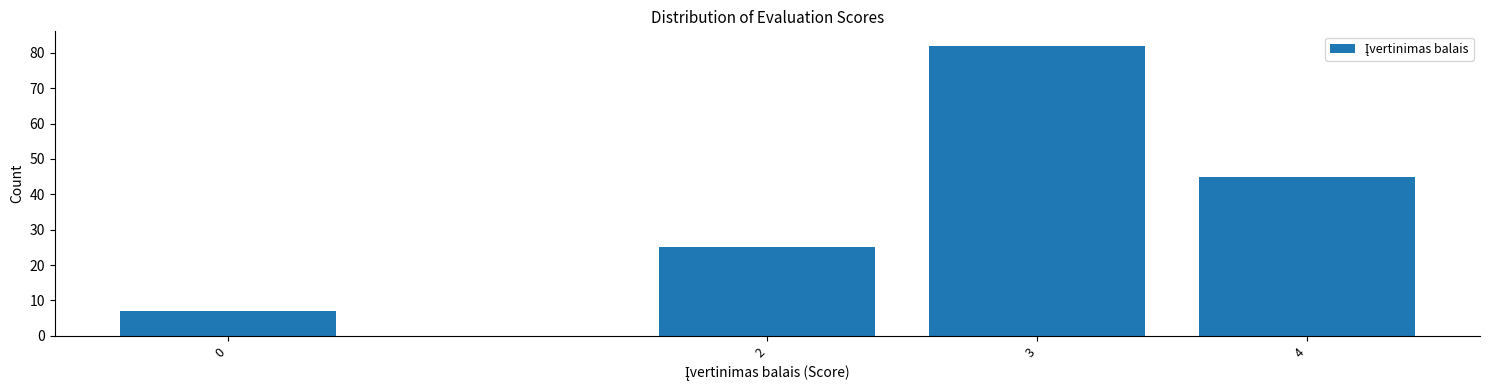

Reading left to right, transcribe all the data shown in this chart.

7	25	82	45